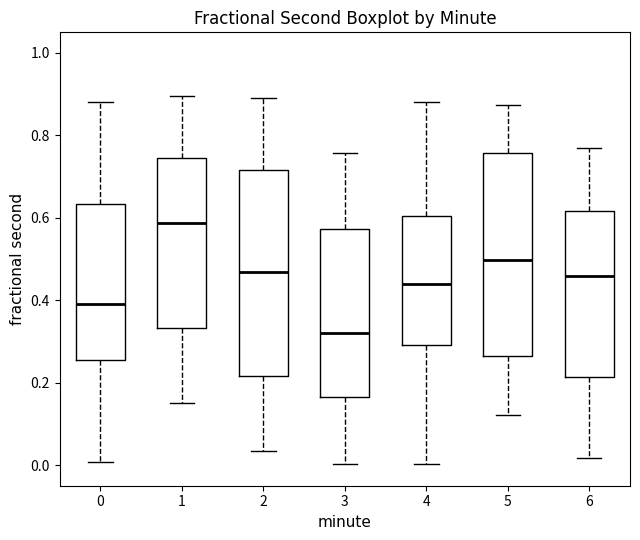

Reading left to right, transcribe this box plot: for each box, give where its median line is, the range the box spans, and where its two whiskers end, as read against the y-axis. The values are not printed on the chart, so give them approximately, as read against the axis.

0: median 0.40, box 0.26 to 0.64, whiskers 0.00 to 0.88
1: median 0.58, box 0.34 to 0.74, whiskers 0.16 to 0.90
2: median 0.46, box 0.22 to 0.72, whiskers 0.04 to 0.90
3: median 0.32, box 0.16 to 0.58, whiskers 0.00 to 0.76
4: median 0.44, box 0.30 to 0.60, whiskers 0.00 to 0.88
5: median 0.50, box 0.26 to 0.76, whiskers 0.12 to 0.88
6: median 0.46, box 0.22 to 0.62, whiskers 0.02 to 0.78